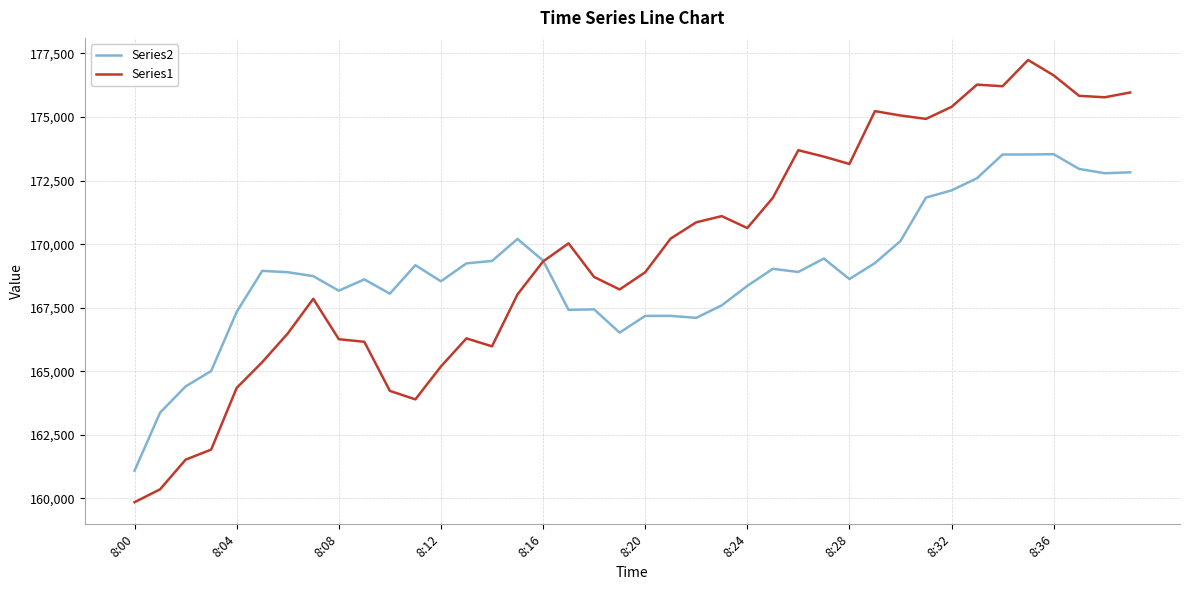

How many times do Series2 and Series1 cross each other?

1